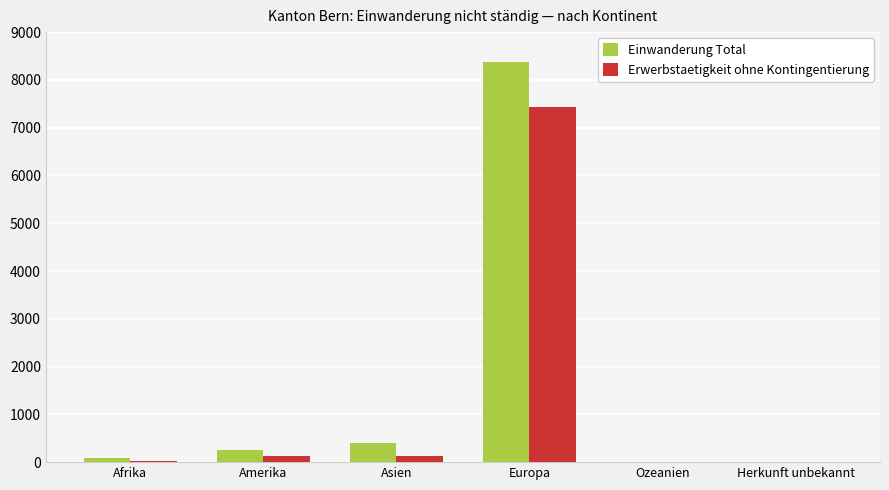

Between Amerika and Europa, which series saw the biggest shift?

Einwanderung Total